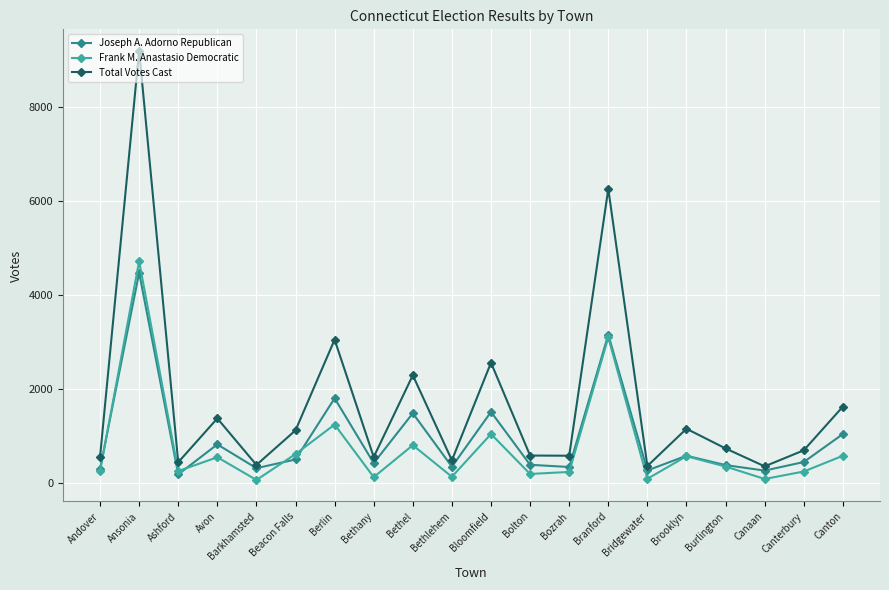

The Total Votes Cast series shows 359 at Canaan. True or false?

True